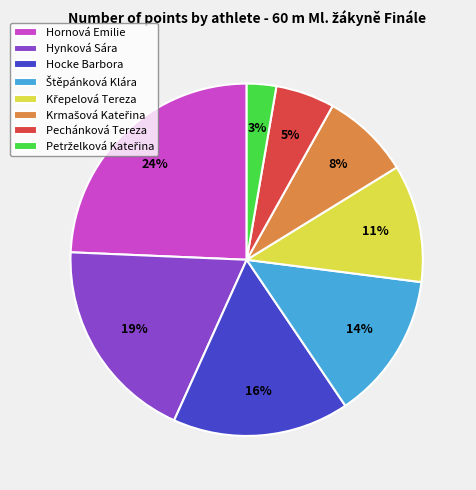

Is it true that Hynková Sára is 10% of the pie?

False